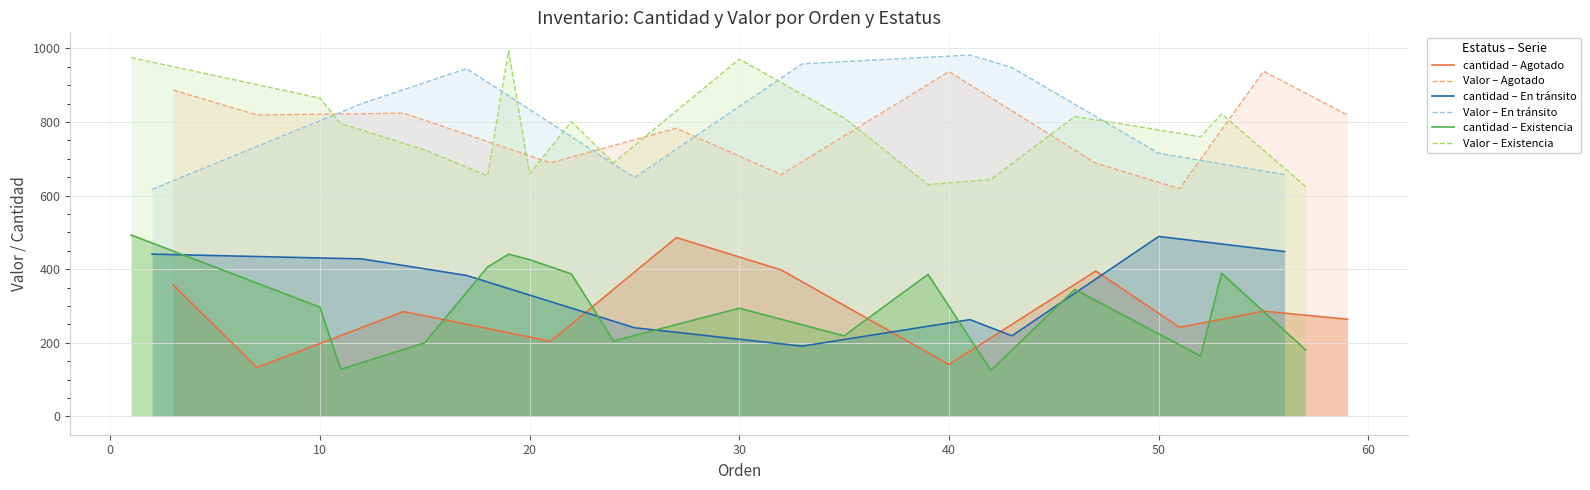

At which label is cantidad closest to 309?

31